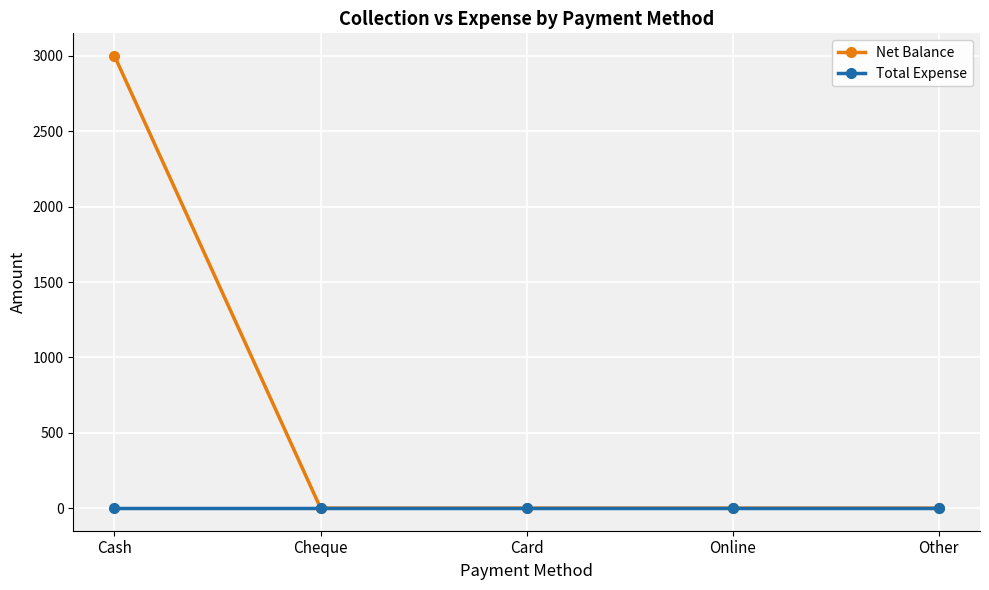

What is the label of the 5th point from the right?

Cash